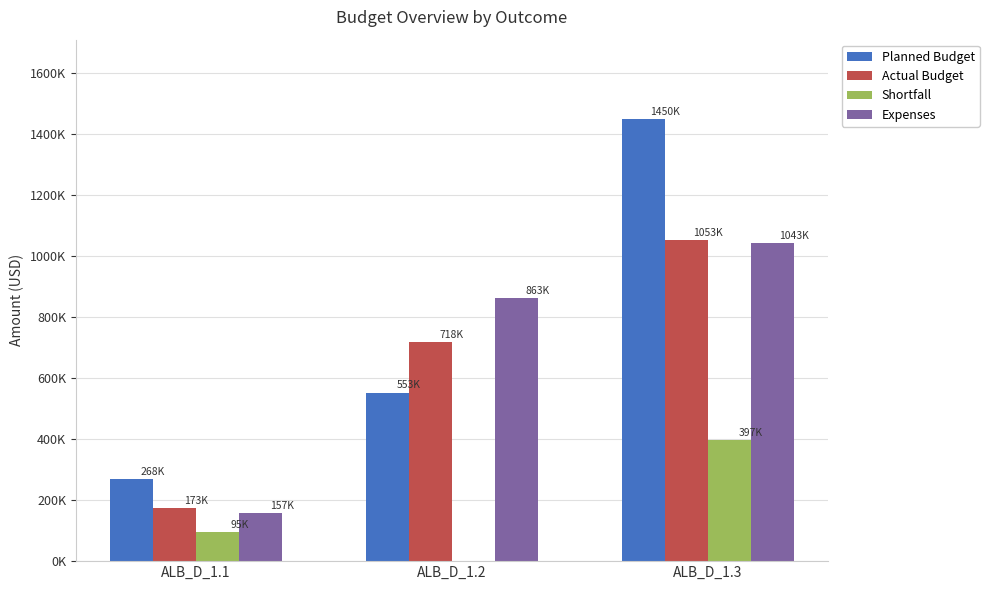

Is it true that Expenses equals 156796.4 at ALB_D_1.1?

True